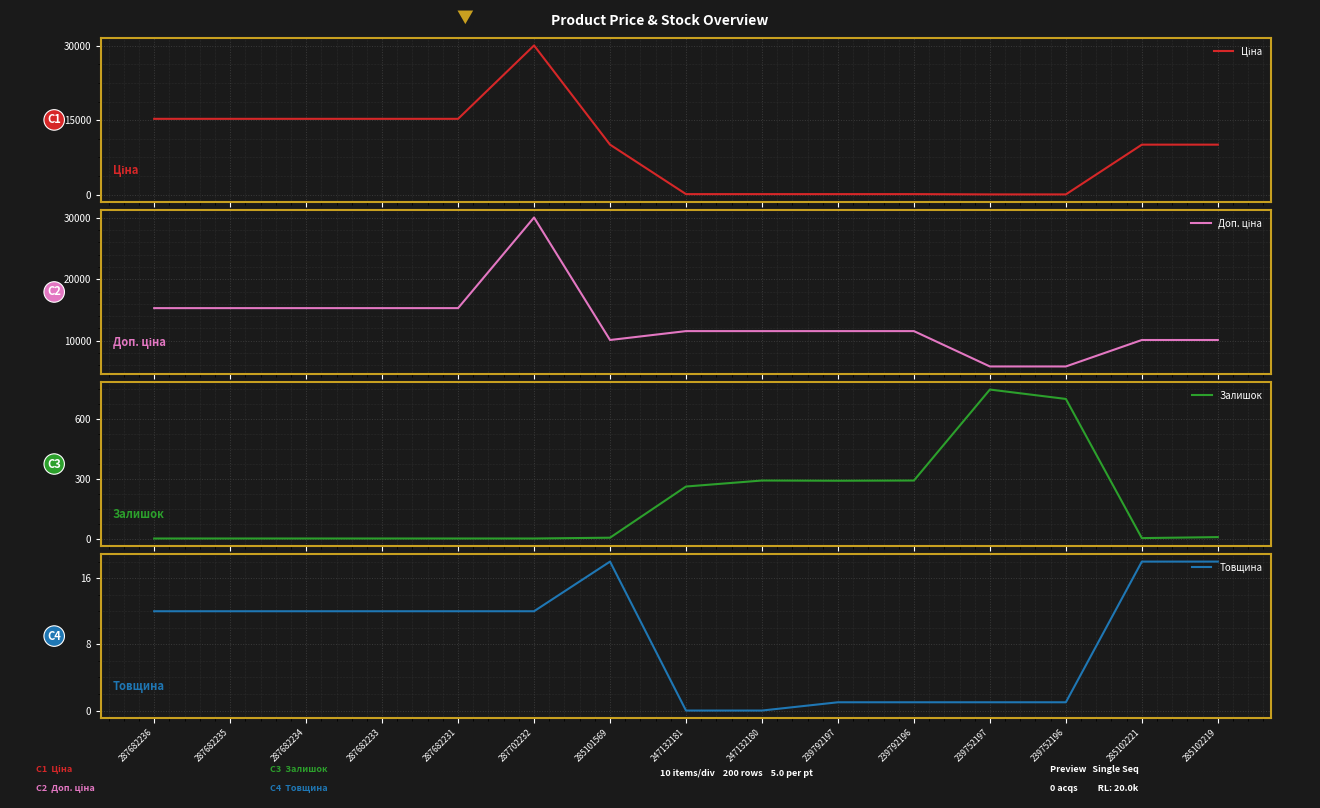

The Залишок series shows 1.7 at 285101569. True or false?

False